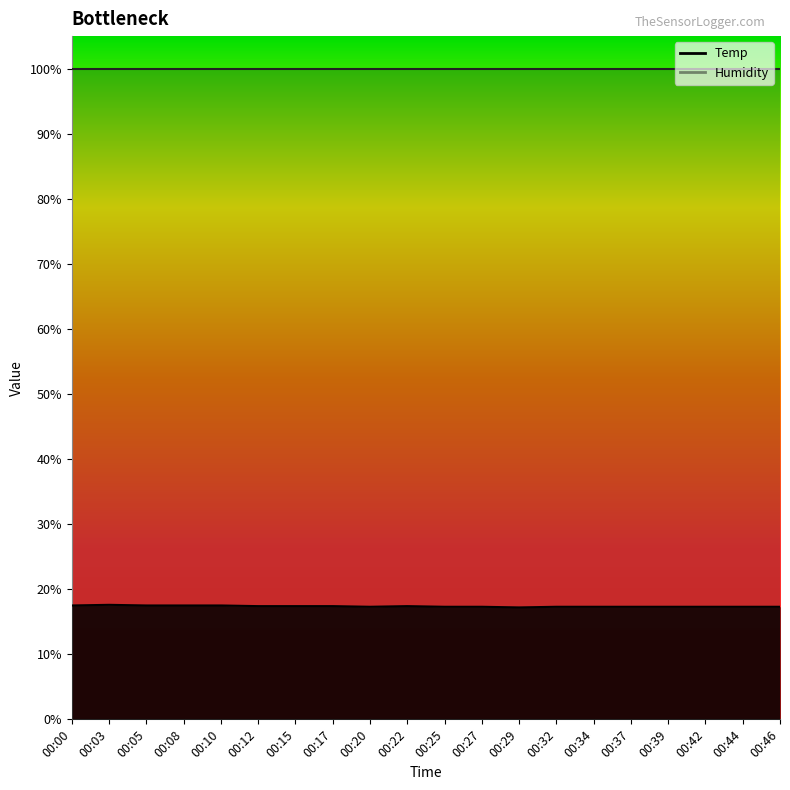

True or false: the data shows 17.5 at 00:00.

True